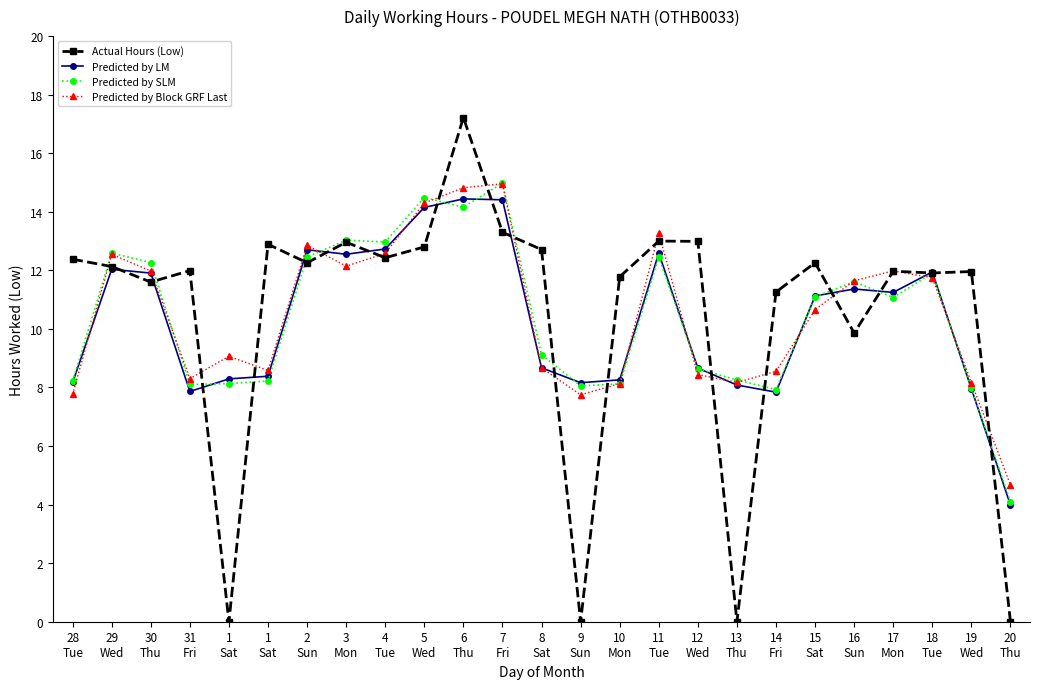

Is it true that Predicted by SLM equals 12.5 at 11
Tue?

True